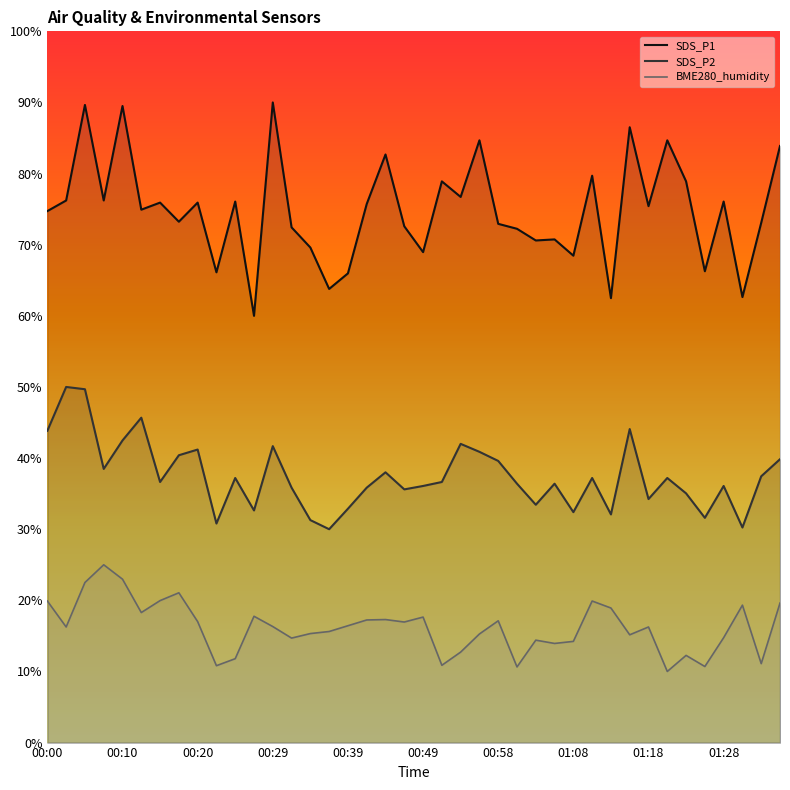

Does the chart display data point markers on the line(s)?

No